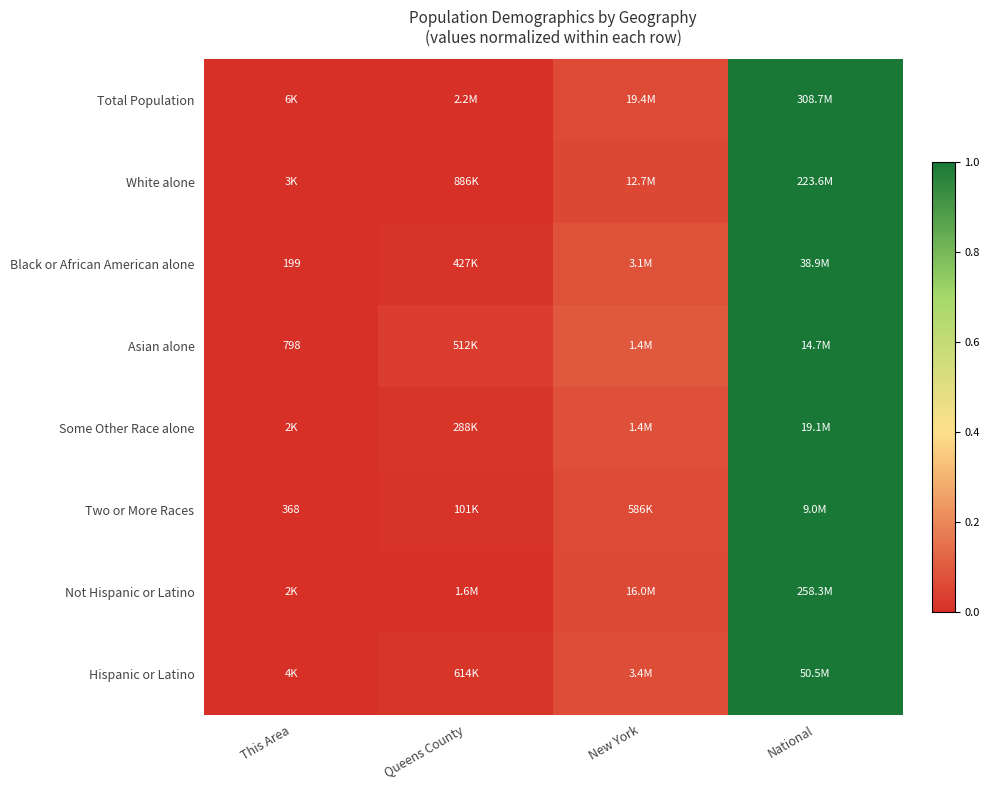

Which category has the lowest value across all series?

This Area